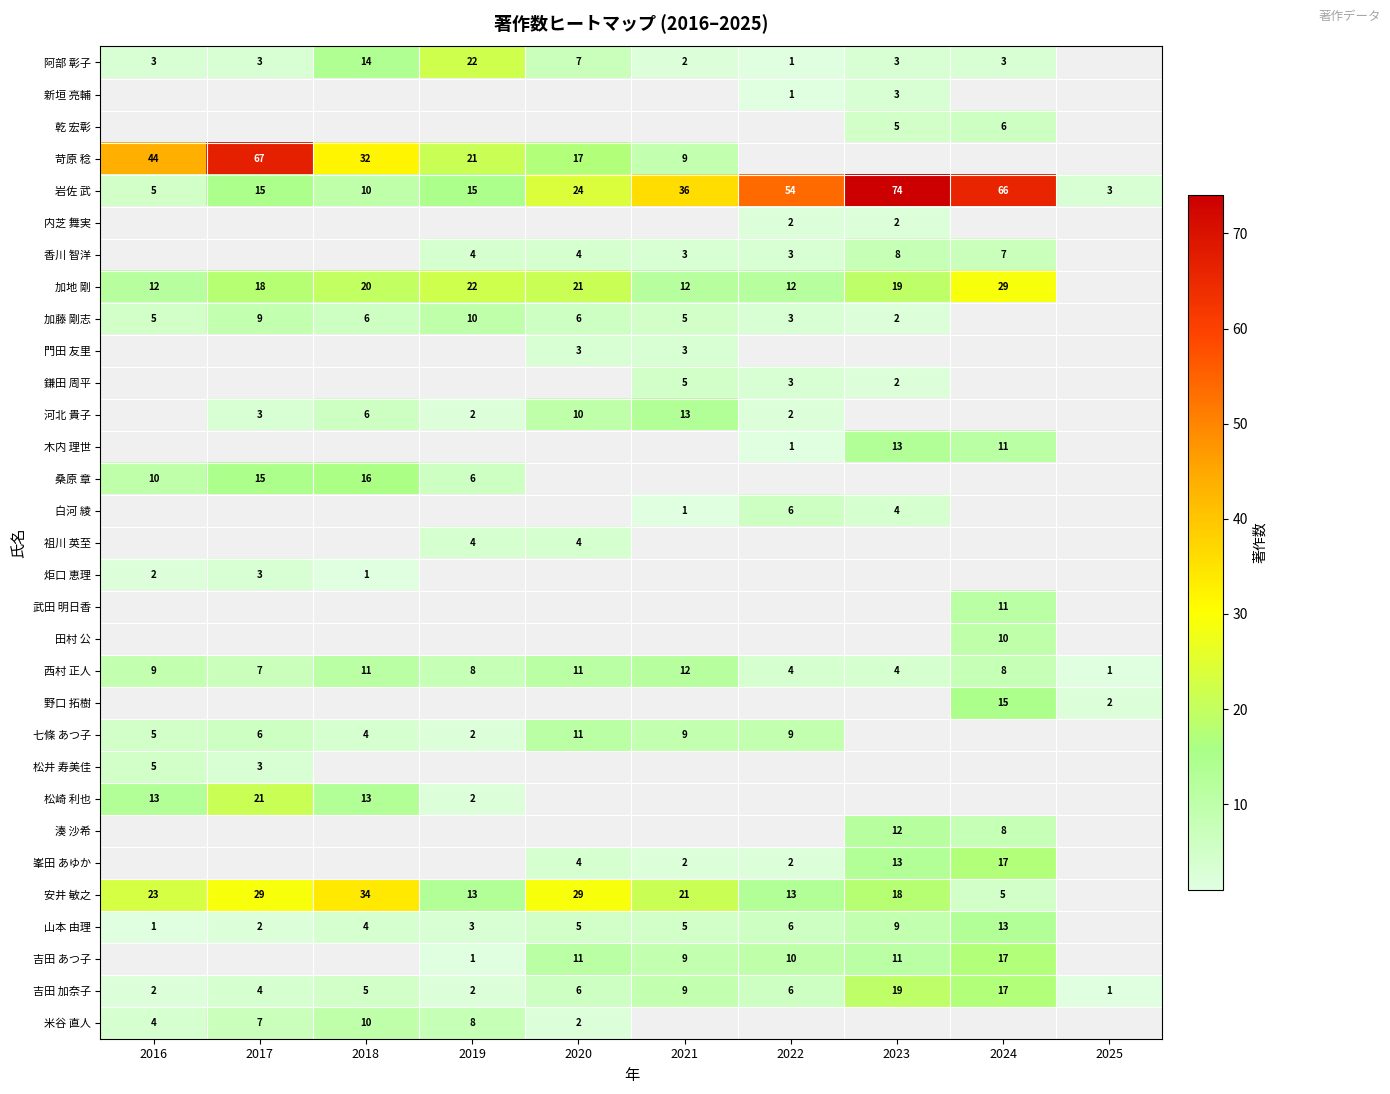

The value of 松崎 利也 at 2017 is 37. True or false?

False